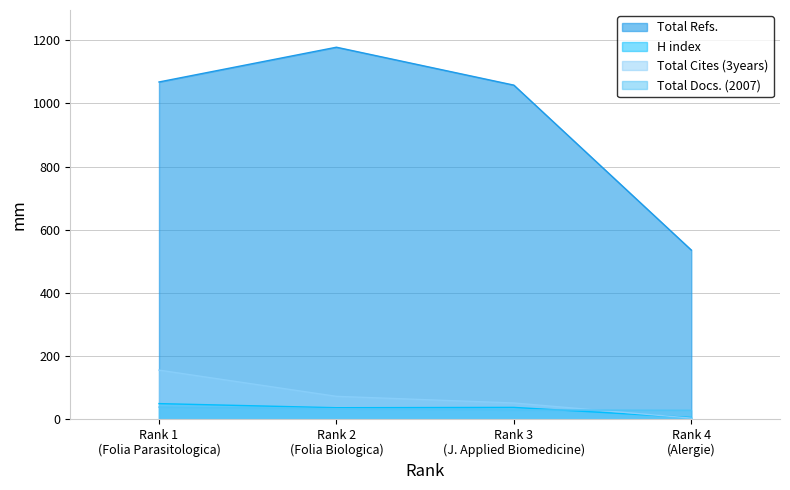

What is the maximum value shown in the chart?

1178